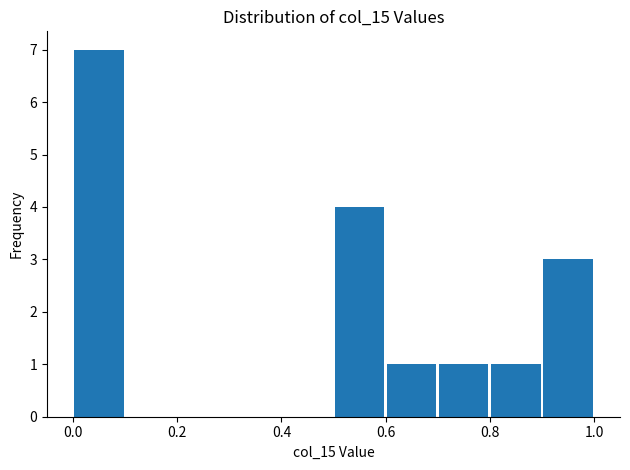

Reading left to right, transcribe this chart: for each bar, give the range it covers on the x-axis and its height. The values are not printed on the chart, so give them approximately, as read against the axis.

0.0 to 0.1: 7
0.1 to 0.2: 0
0.2 to 0.3: 0
0.3 to 0.4: 0
0.4 to 0.5: 0
0.5 to 0.6: 4
0.6 to 0.7: 1
0.7 to 0.8: 1
0.8 to 0.9: 1
0.9 to 1.0: 3